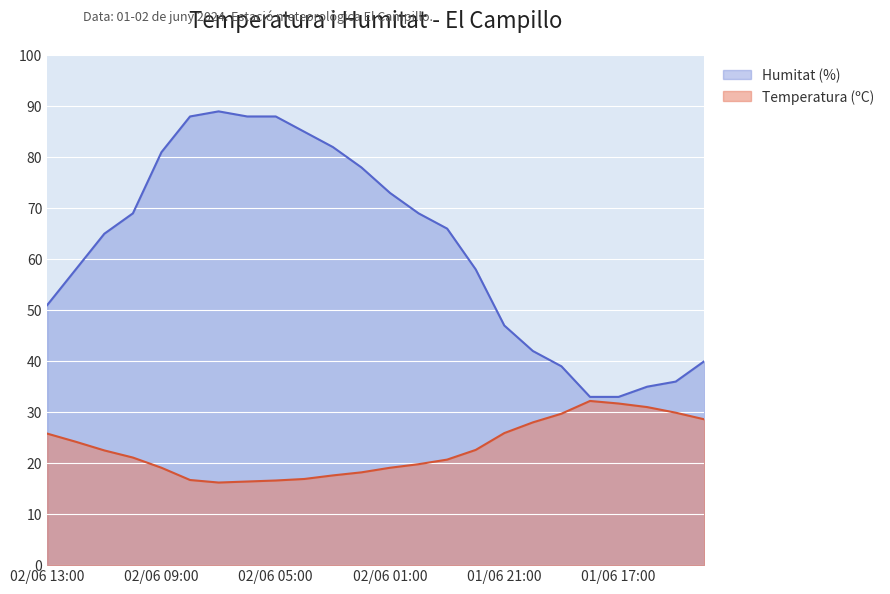

How many lines are shown in the chart?

2